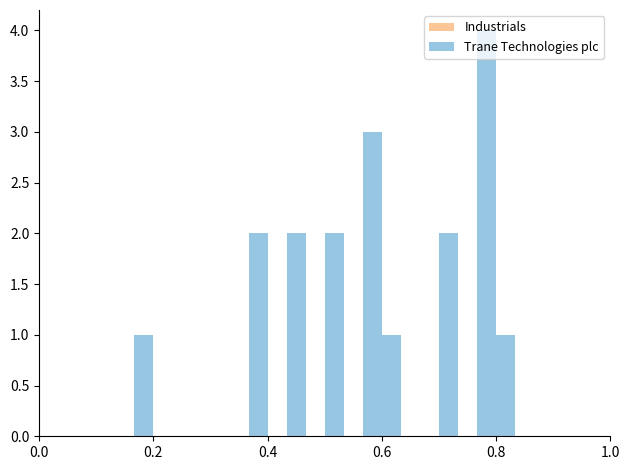

Around what value on the x-axis is the tallest bar? Give the approximate position of its centre, as read against the axis.

0.78